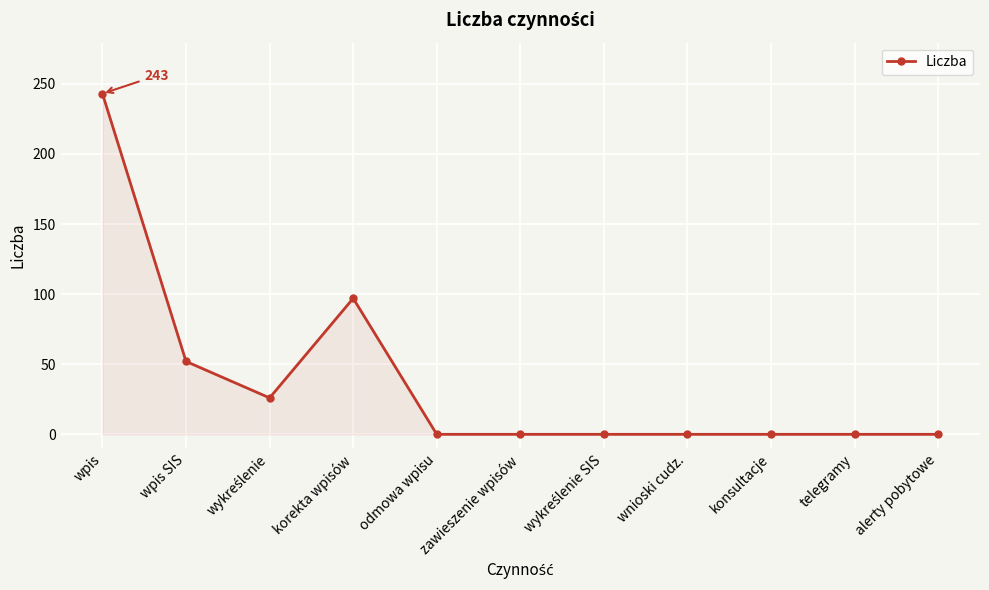

Which label corresponds to the largest value in the chart?

wpis